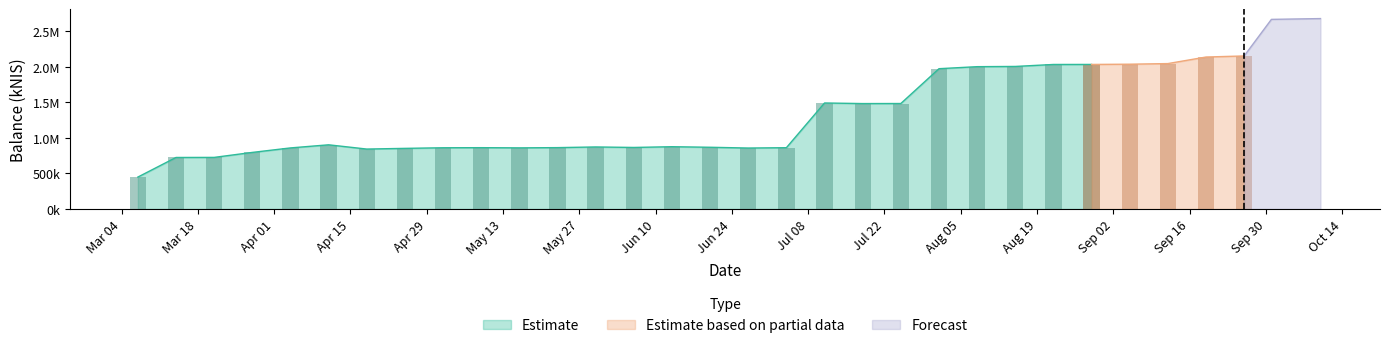

True or false: the data shows 796061.4 at 2024-03-28.

True